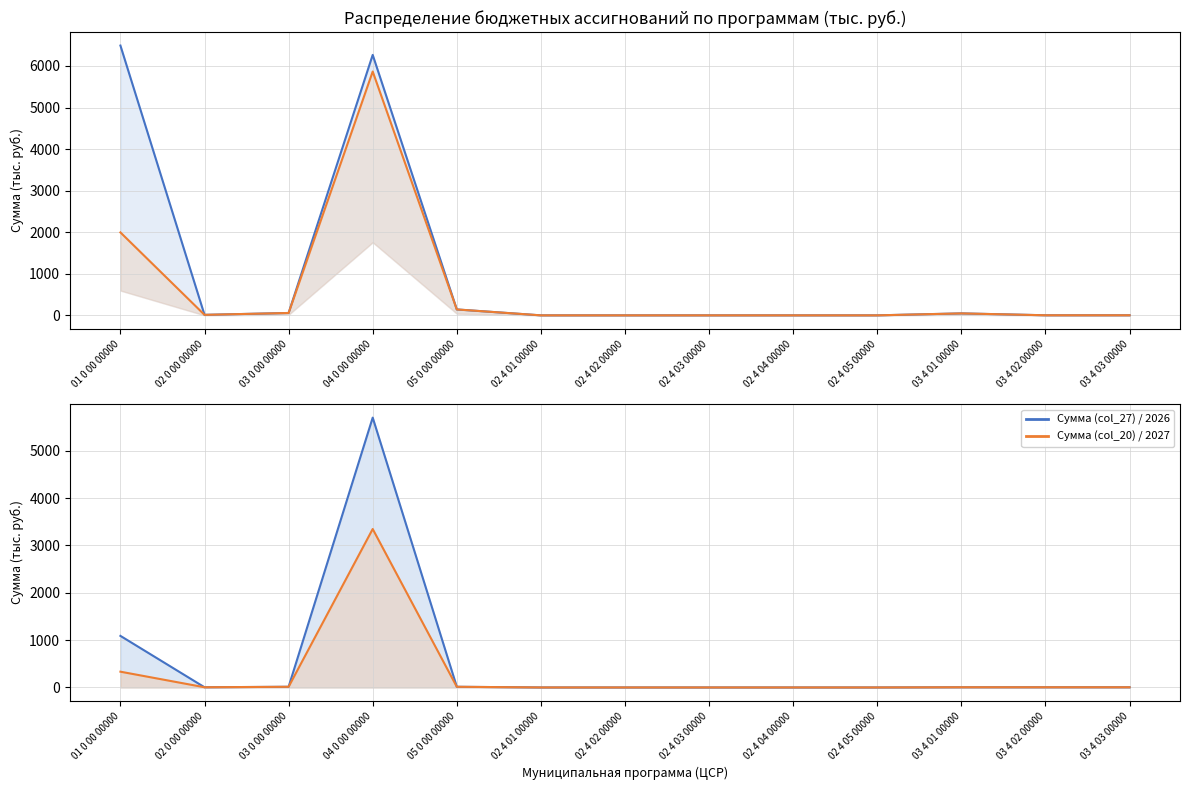

True or false: Сумма 2026 line and Сумма (col_20) line intersect in this chart.

False